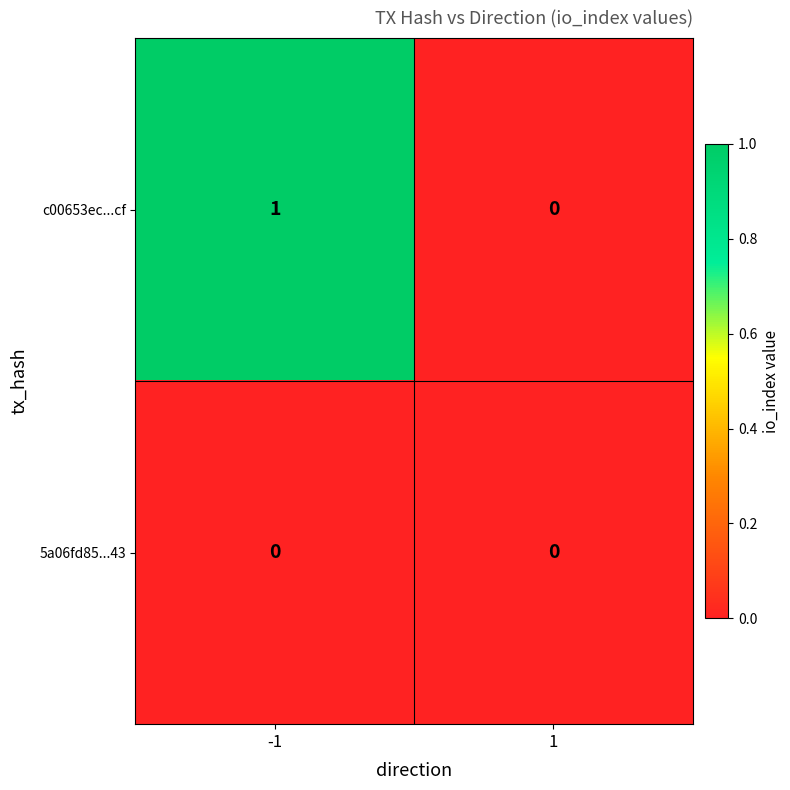

Reading right to left, what are all the values shown in this chart?

c00653ec...cf: 0	1
5a06fd85...43: 0	0